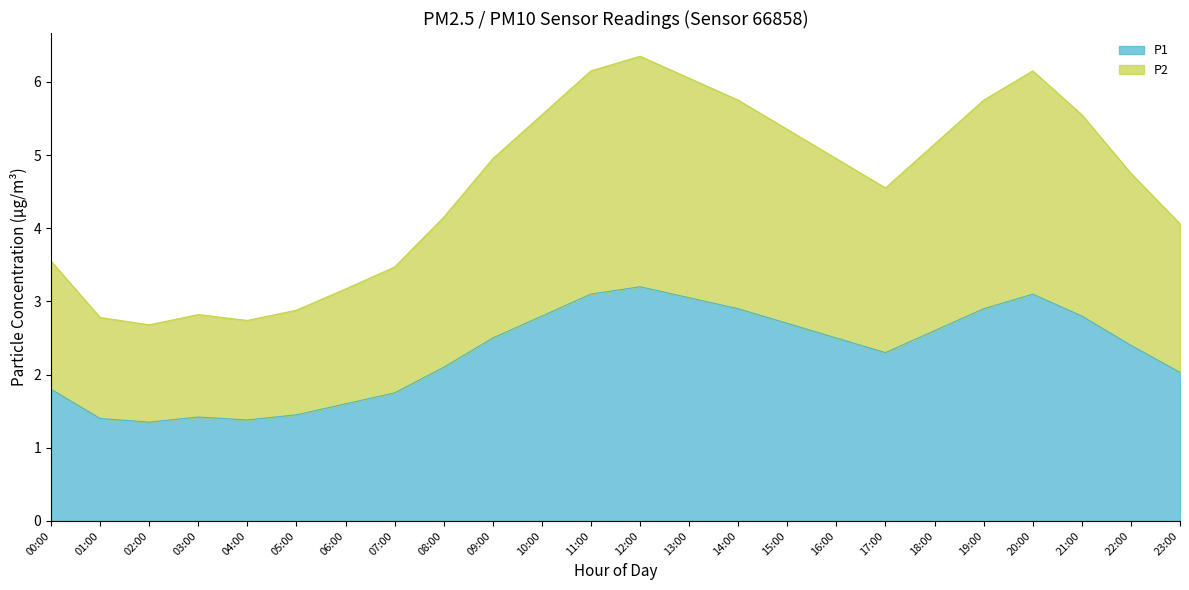

What is the lowest value of the P2 series?

2.7